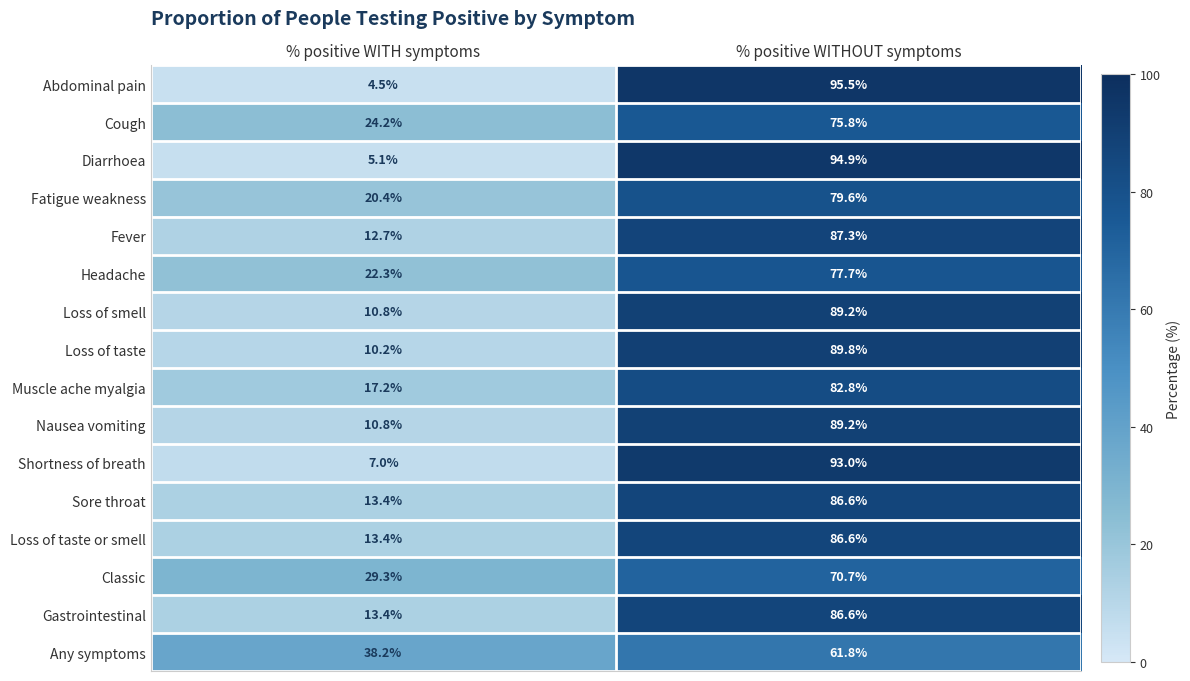

What is the difference between the Headache values at % positive WITHOUT symptoms and % positive WITH symptoms?

55.4